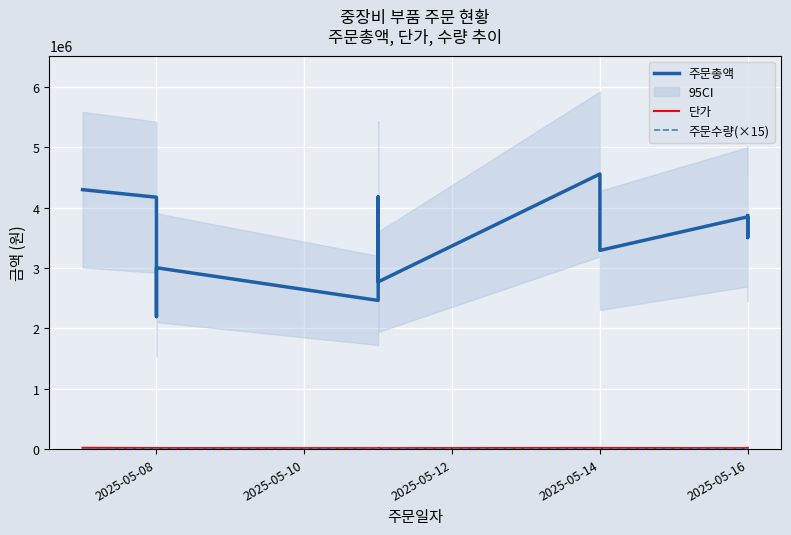

How many lines are shown in the chart?

3